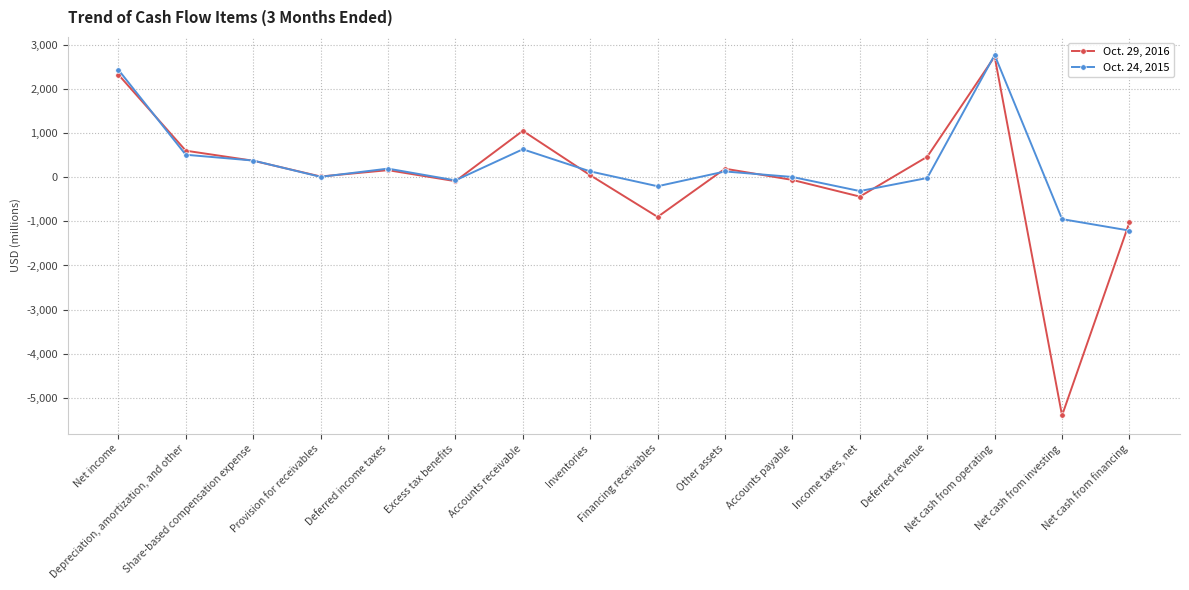

Which series has the largest total across all categories?

Oct. 24, 2015